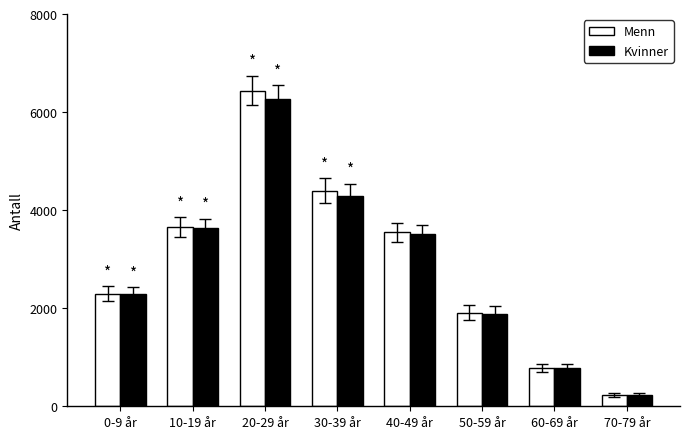

Are the bars horizontal?

No